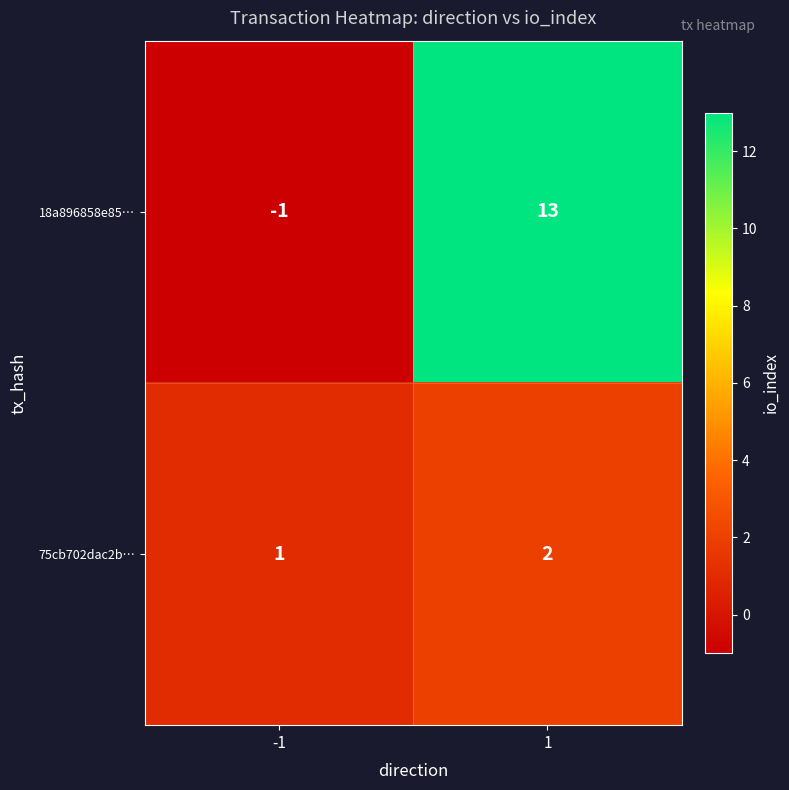

The 18a896858e85… series shows 8 at 1. True or false?

False